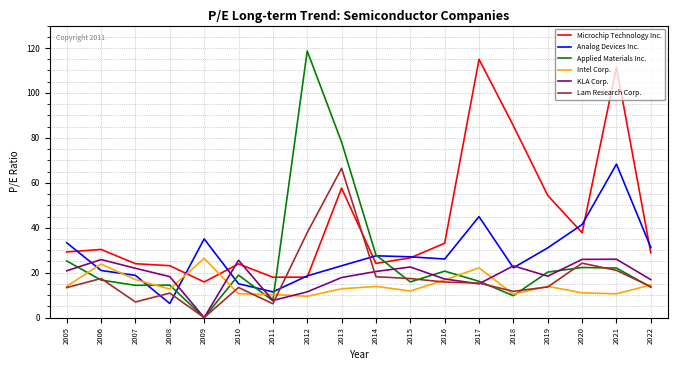

Where is Applied Materials Inc. nearest to the value 59?

2013